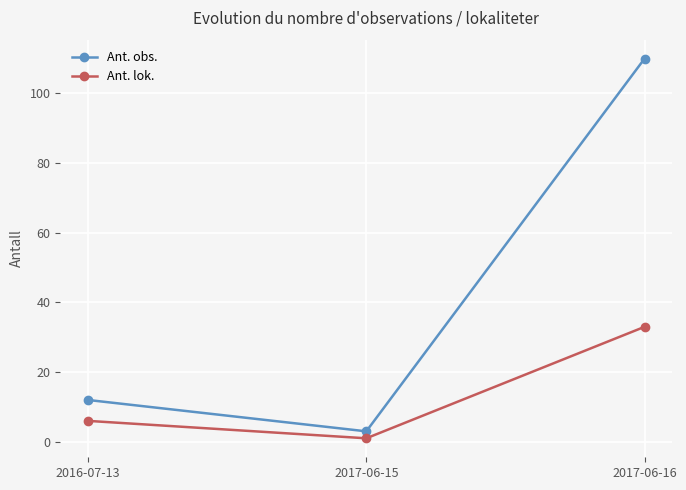

Reading left to right, what are all the values shown in this chart?

Ant. obs.: 2016-07-13=12	2017-06-15=3	2017-06-16=110
Ant. lok.: 2016-07-13=6	2017-06-15=1	2017-06-16=33